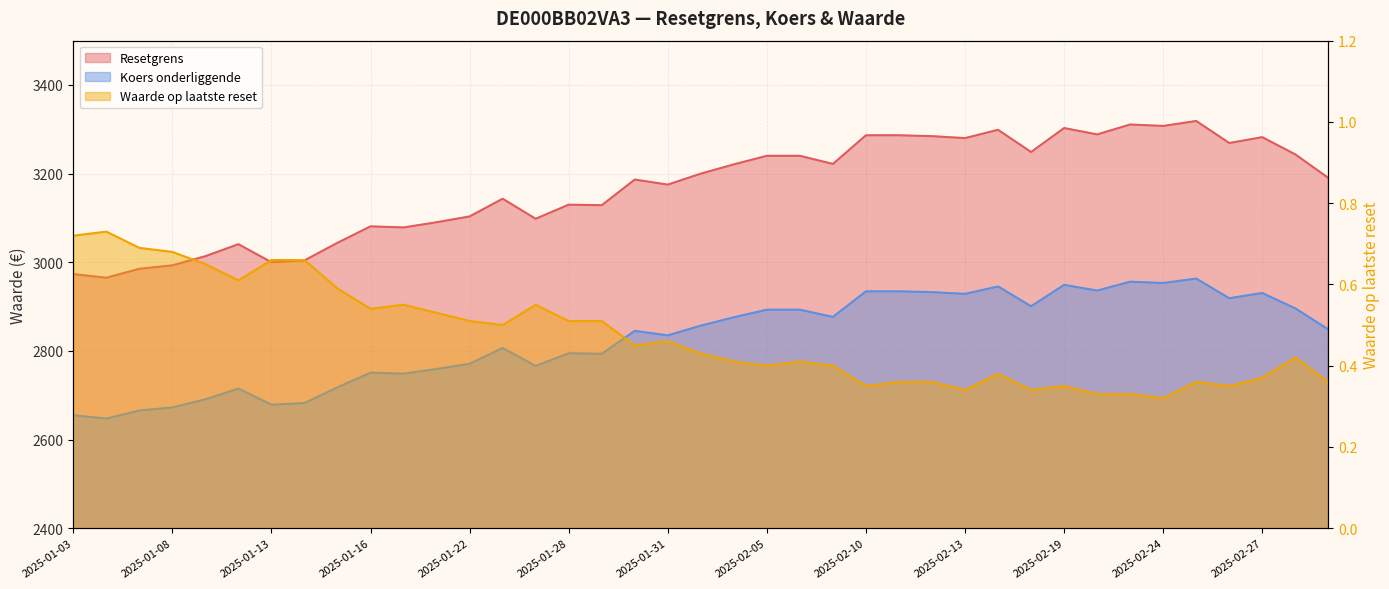

What is the average value of the Resetgrens series?

3168.1